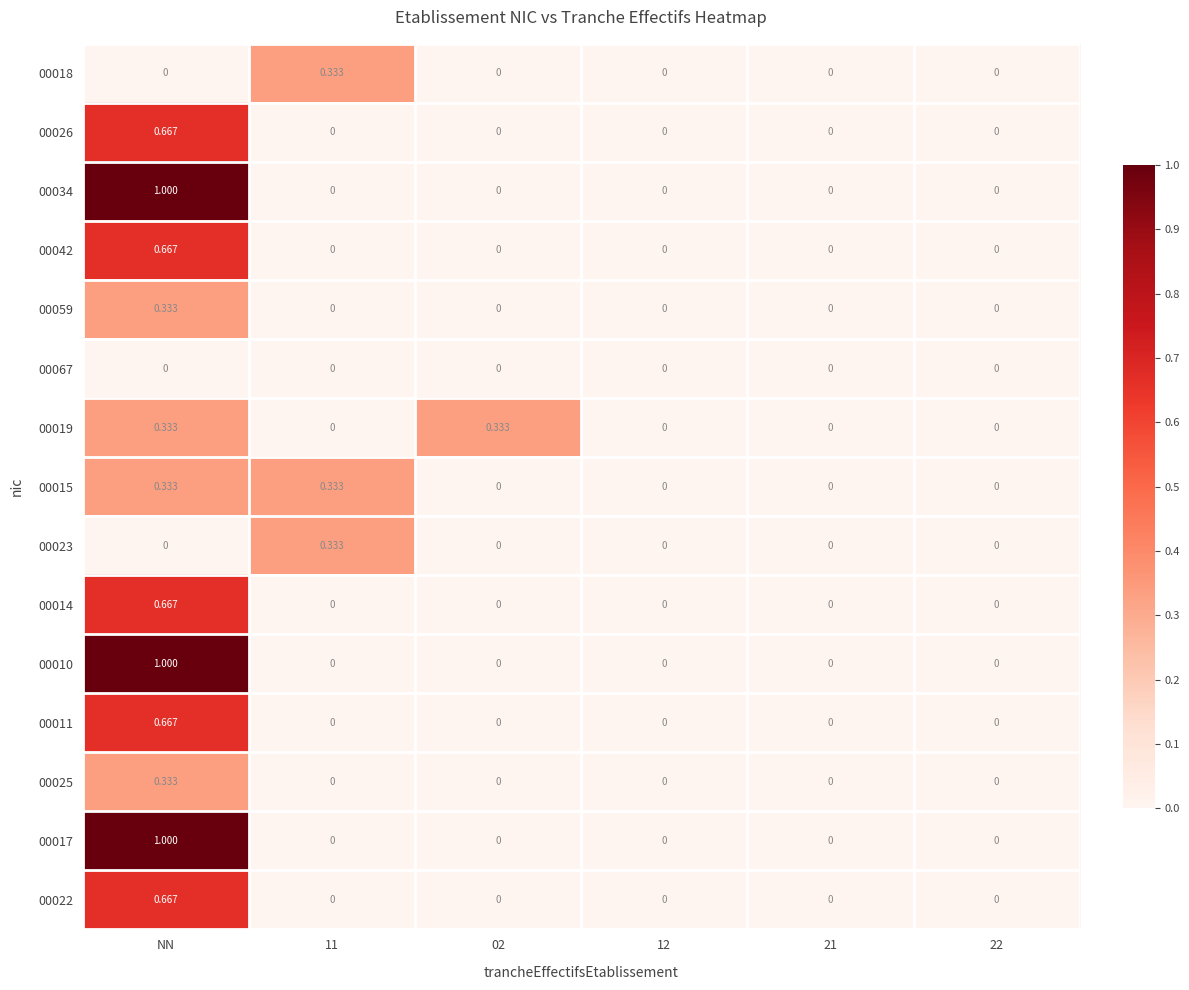

At which label does 00014 reach its peak?

NN